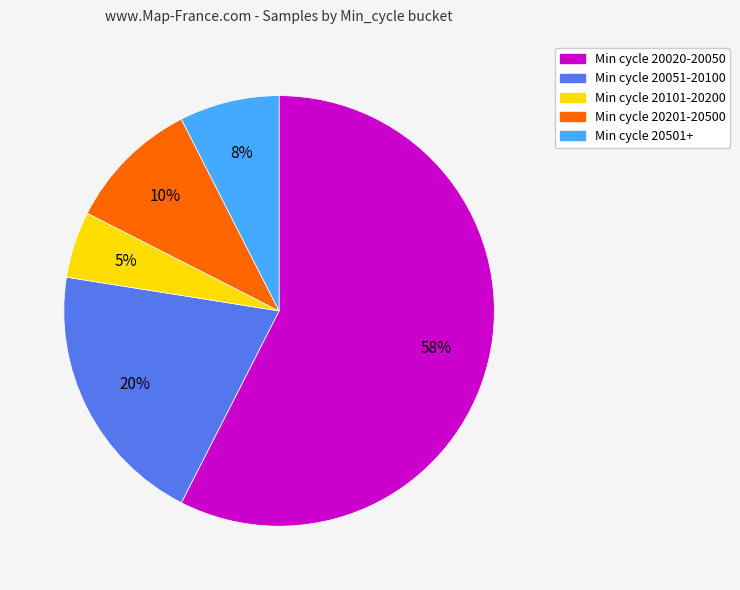

To the nearest percent, what is the average slice percentage?

20%